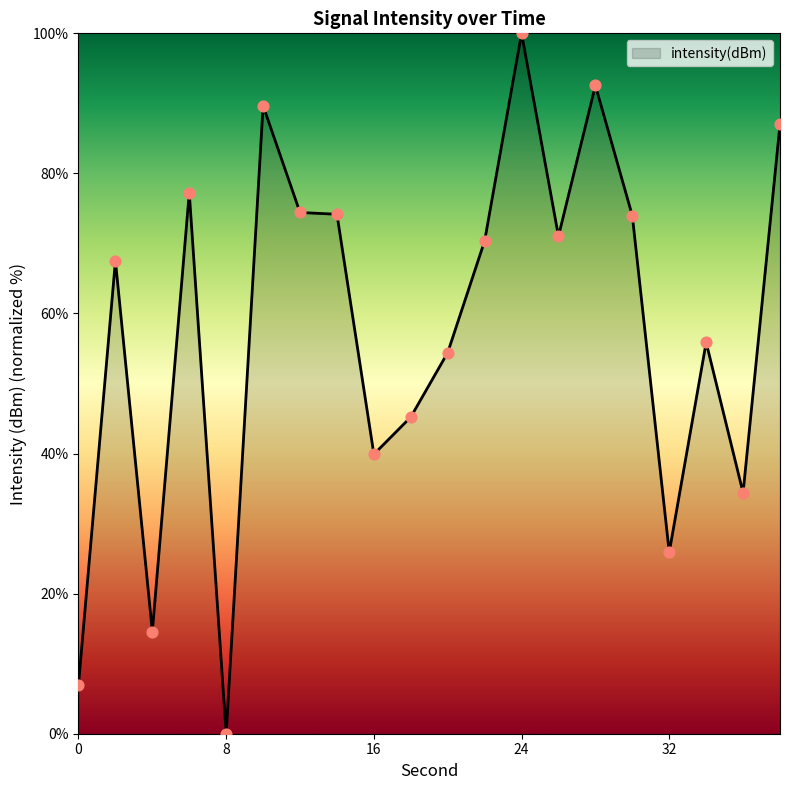

What is the difference between the maximum and minimum values?

100.0